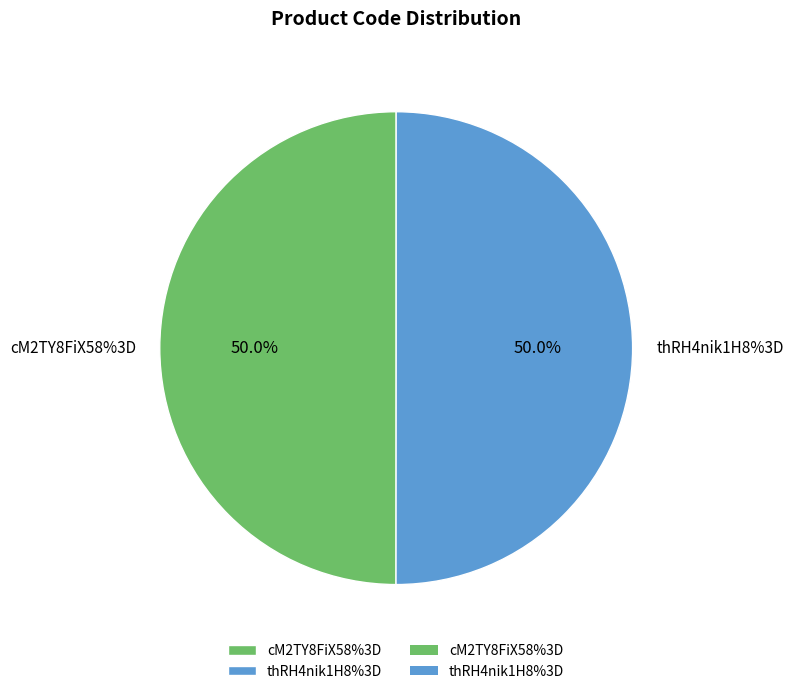

What percentage is the cM2TY8FiX58%3D slice, to the nearest percent?

50%